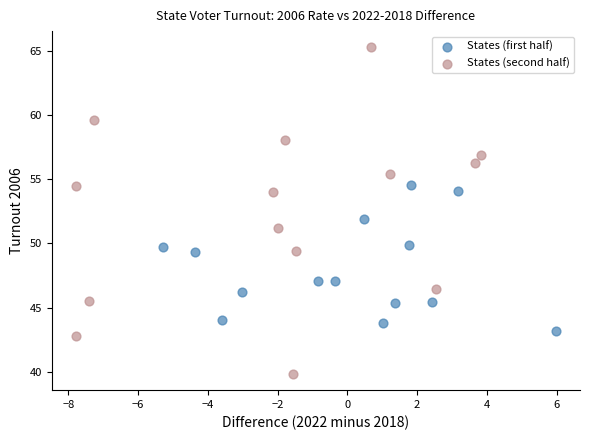

Which series has the widest spread of Y values?

States (second half)